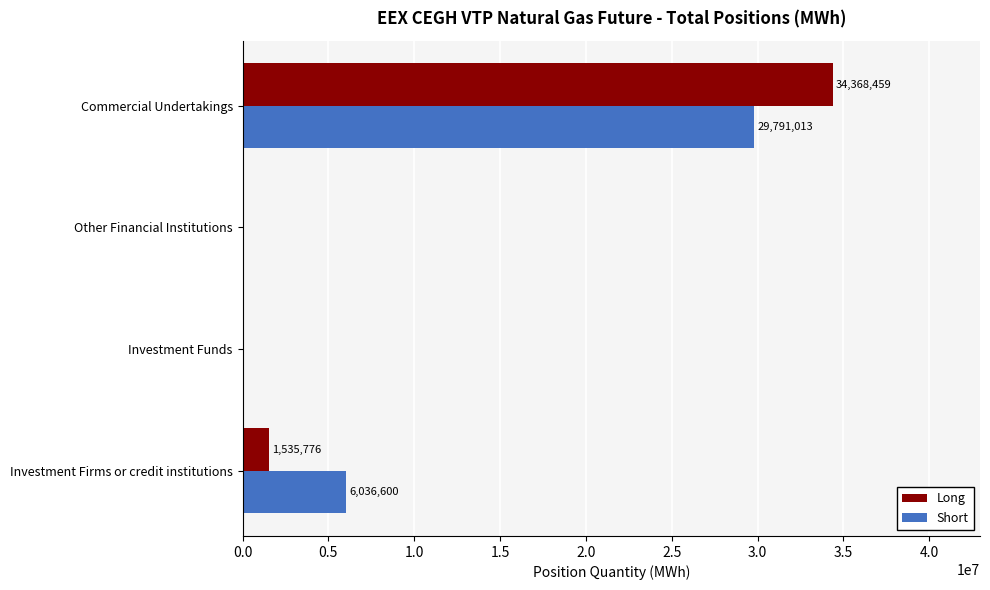

How many categories are shown in the chart?

4